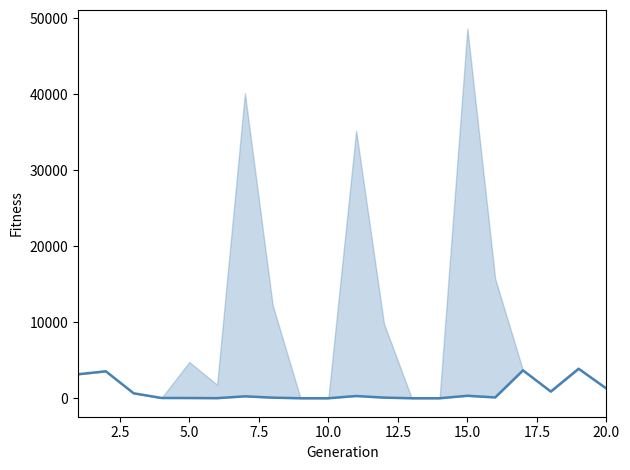

What is the average value?

912.7